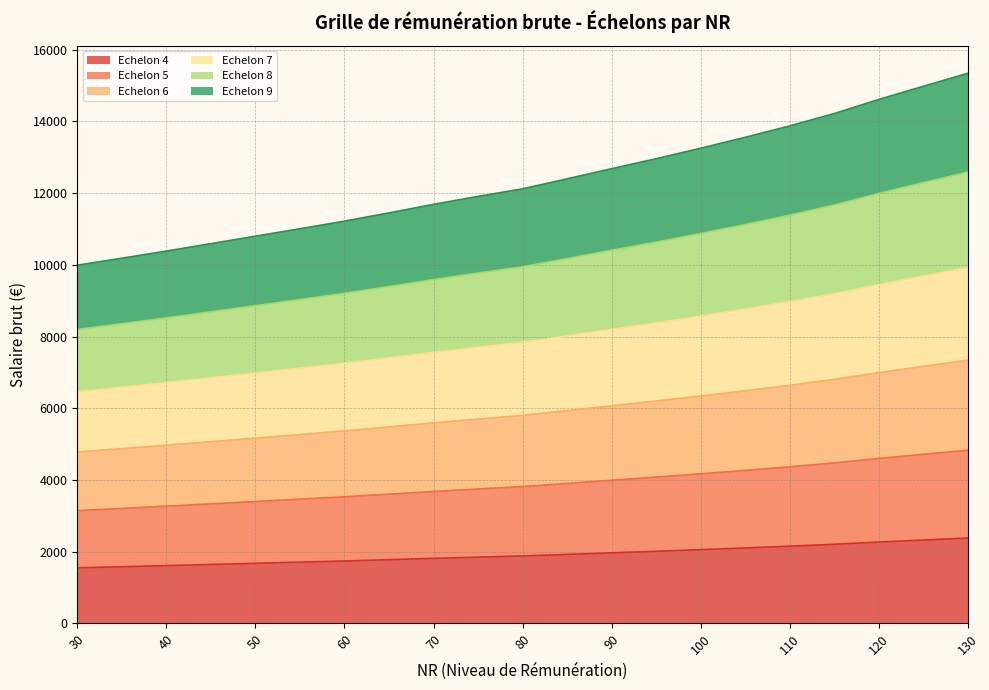

What is the highest value of the Echelon 4 series?

2382.2